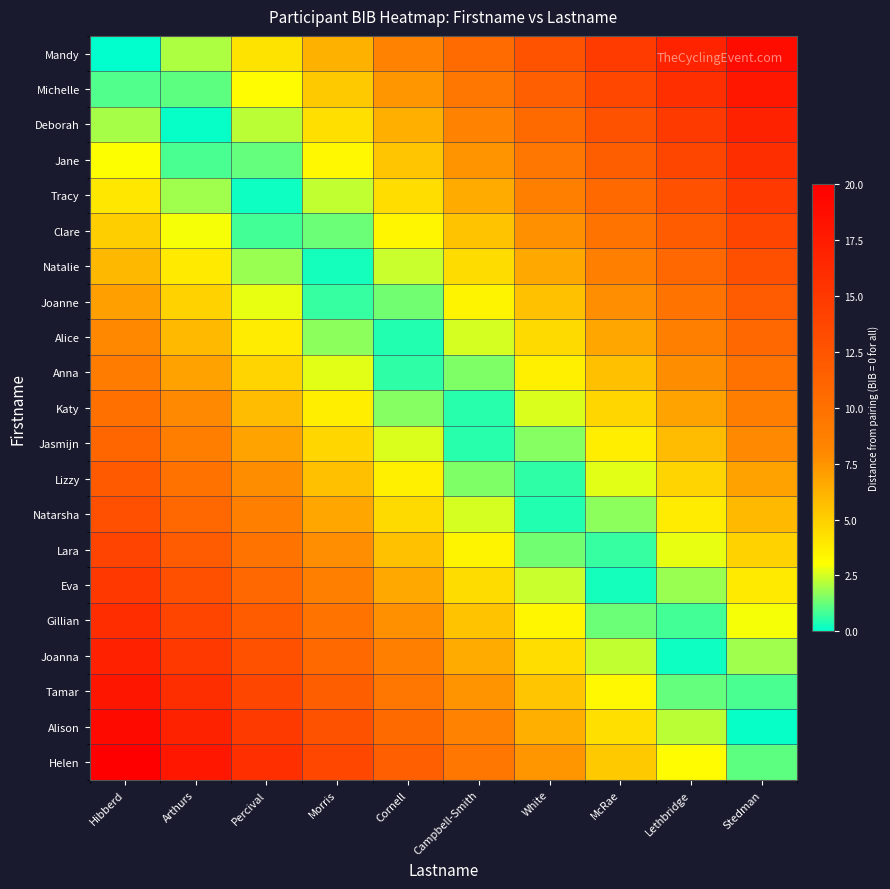

What is the spread (max minus min) of values at Hibberd?

20.0